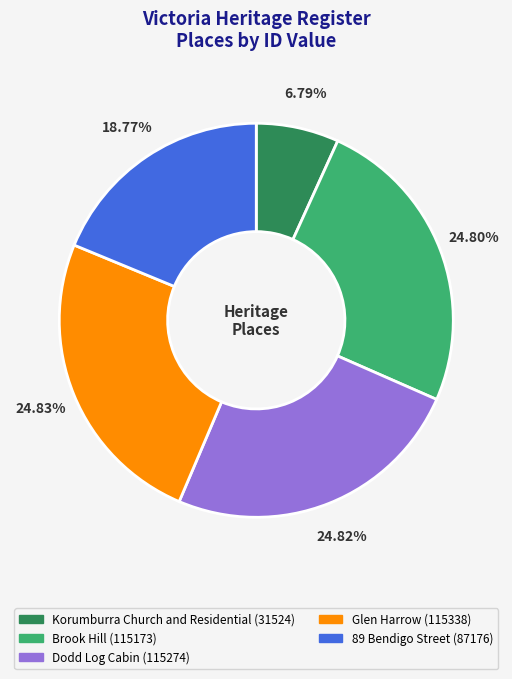

Which slice is the smallest?

Korumburra Church and Residential